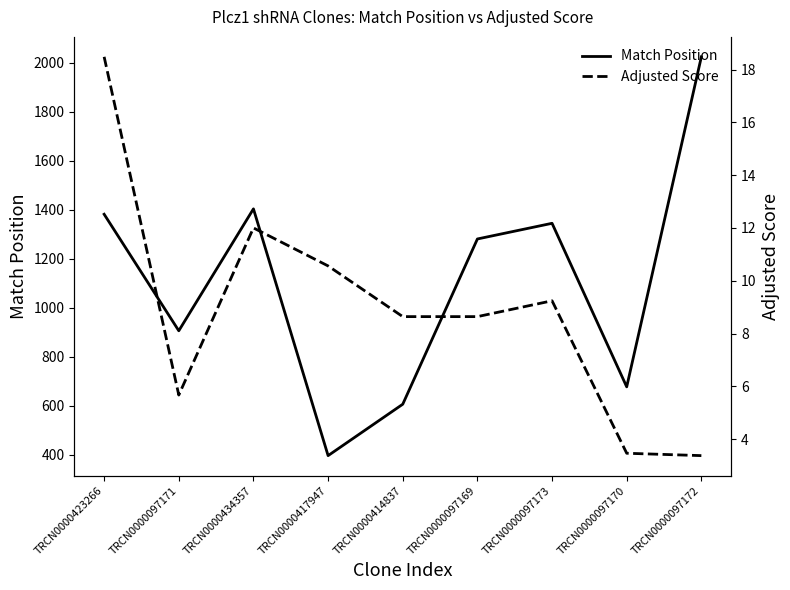

True or false: Adjusted Score and Match Position intersect in this chart.

False